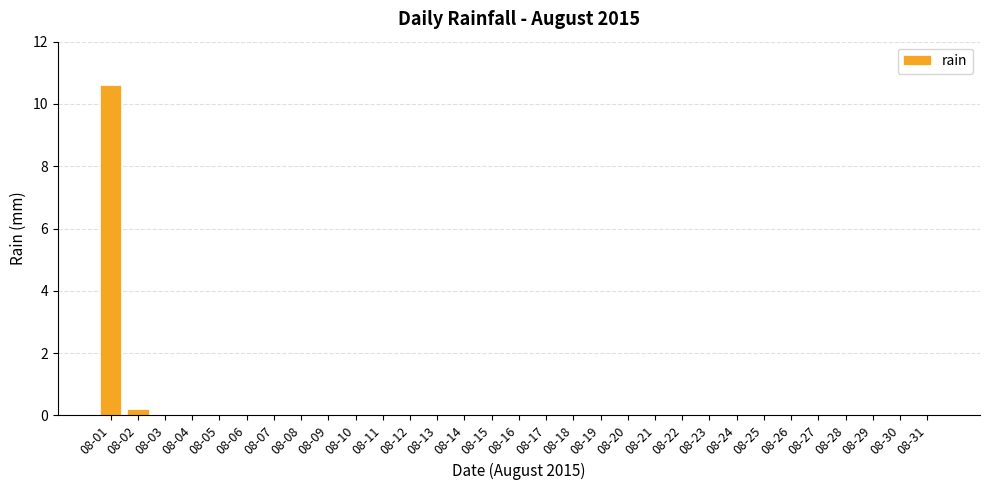

The chart shows a value of 0.0 at 08-27. True or false?

True